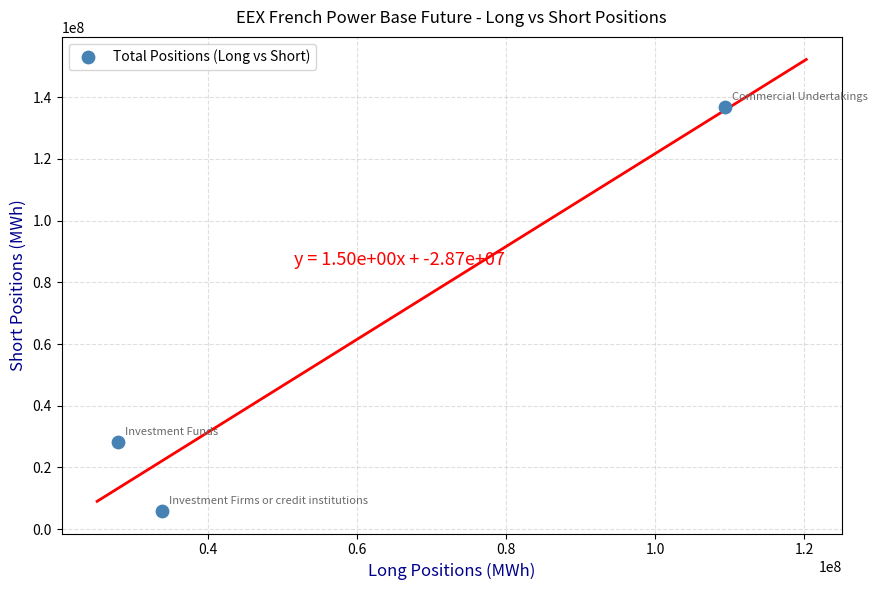

What is the average X value?

56994492